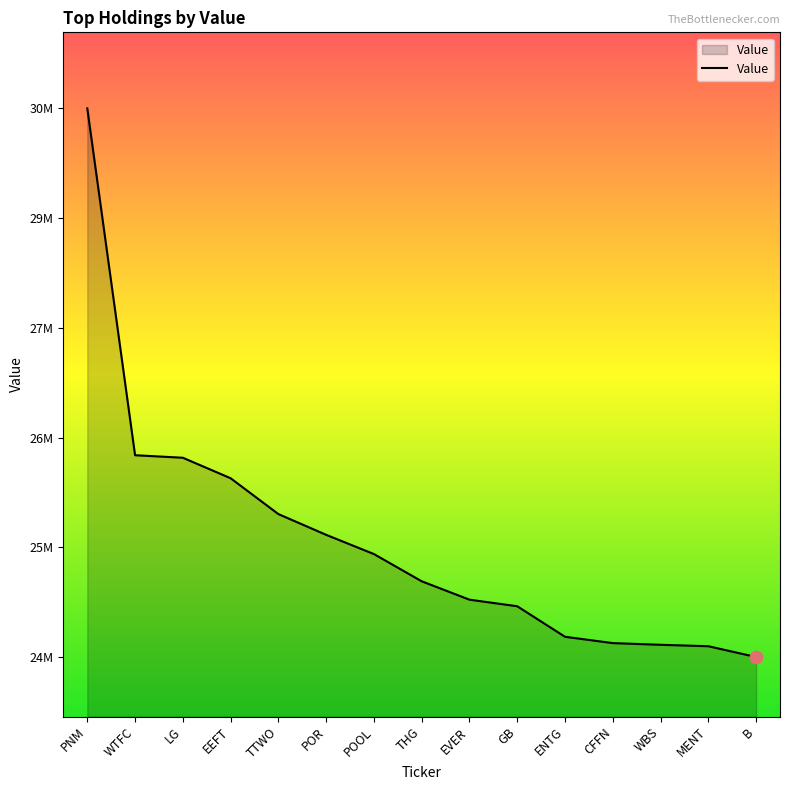

Does the chart have visible grid lines?

No